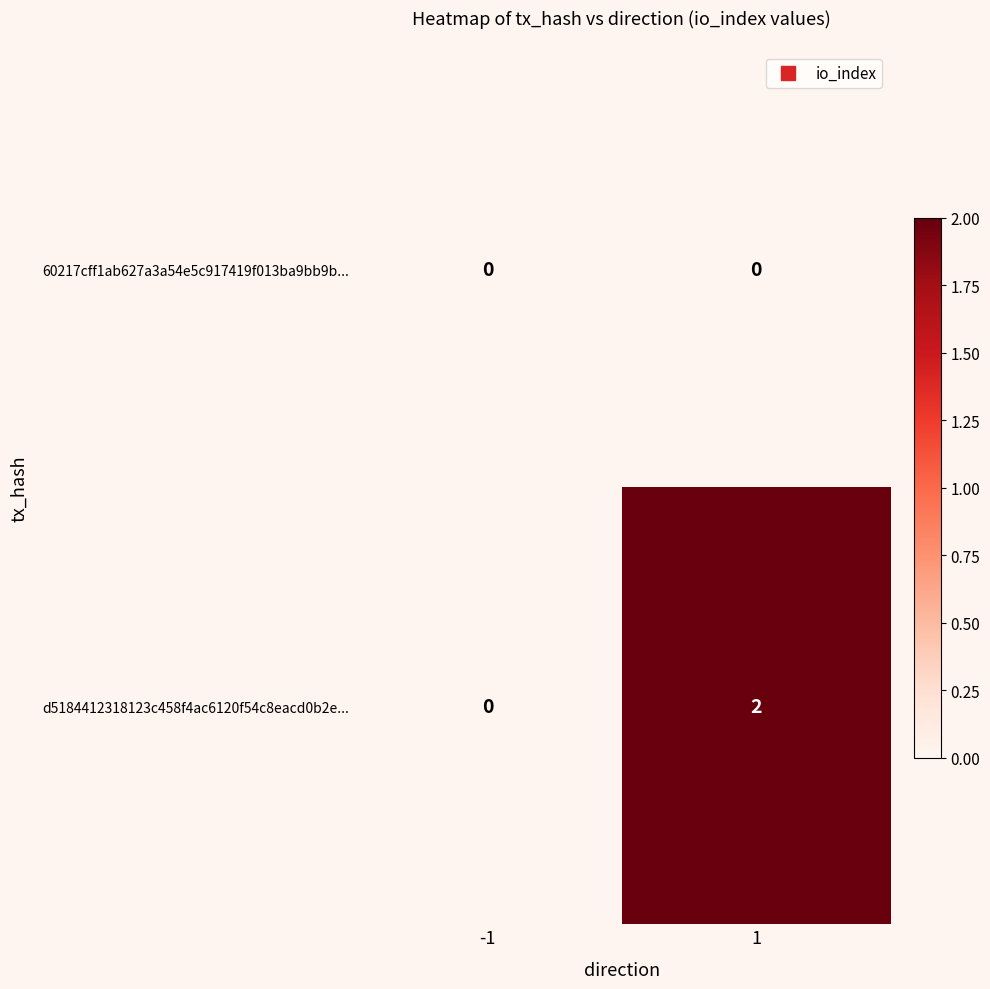

List the series in order of their overall mean, lowest first.

60217cff1ab627a3a54e5c917419f013ba9bb9b..., d5184412318123c458f4ac6120f54c8eacd0b2e...